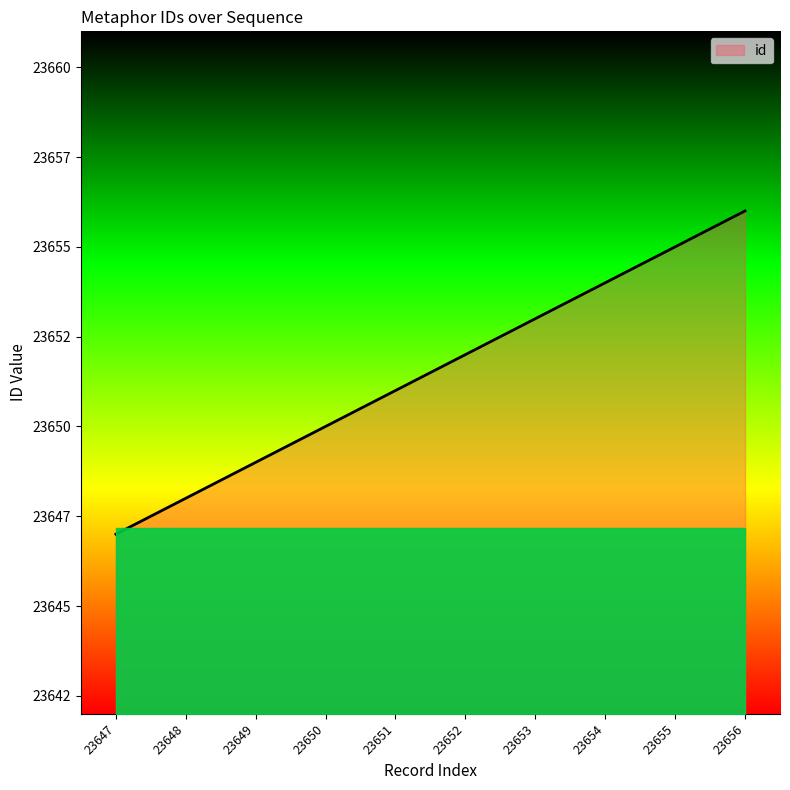

What is the approximate value at 23652?

23652